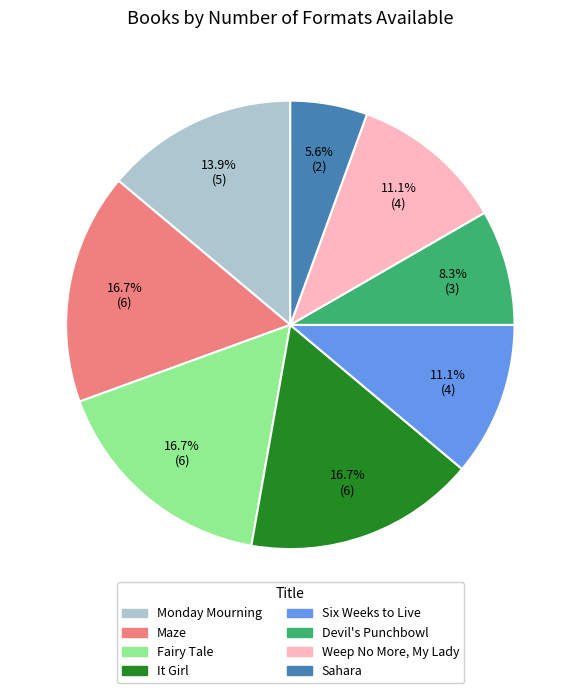

What percentage do Weep No More, My Lady and Monday Mourning together represent?

25.0%